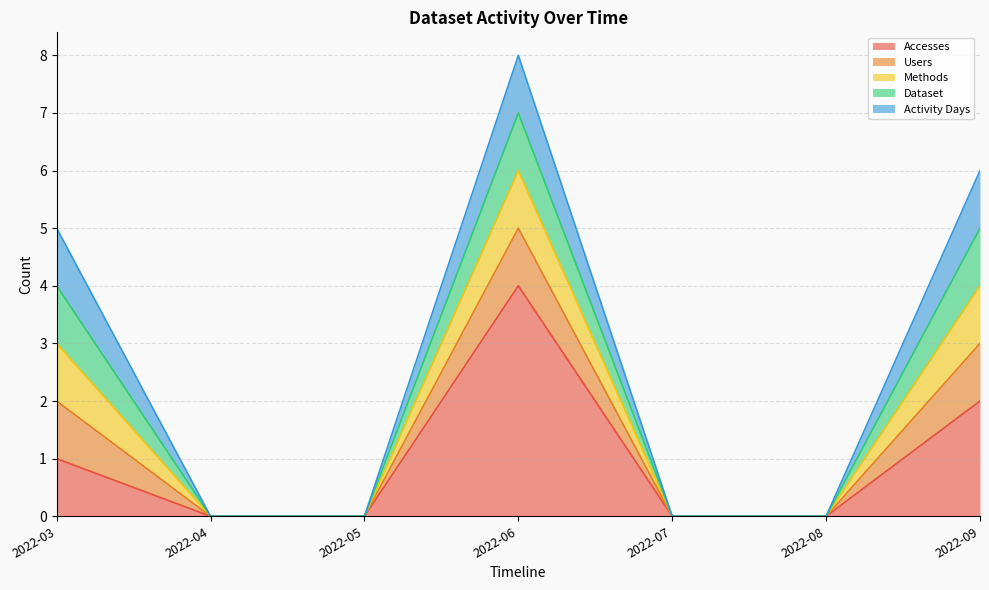

At which category is the sum across all series the highest?

2022-06